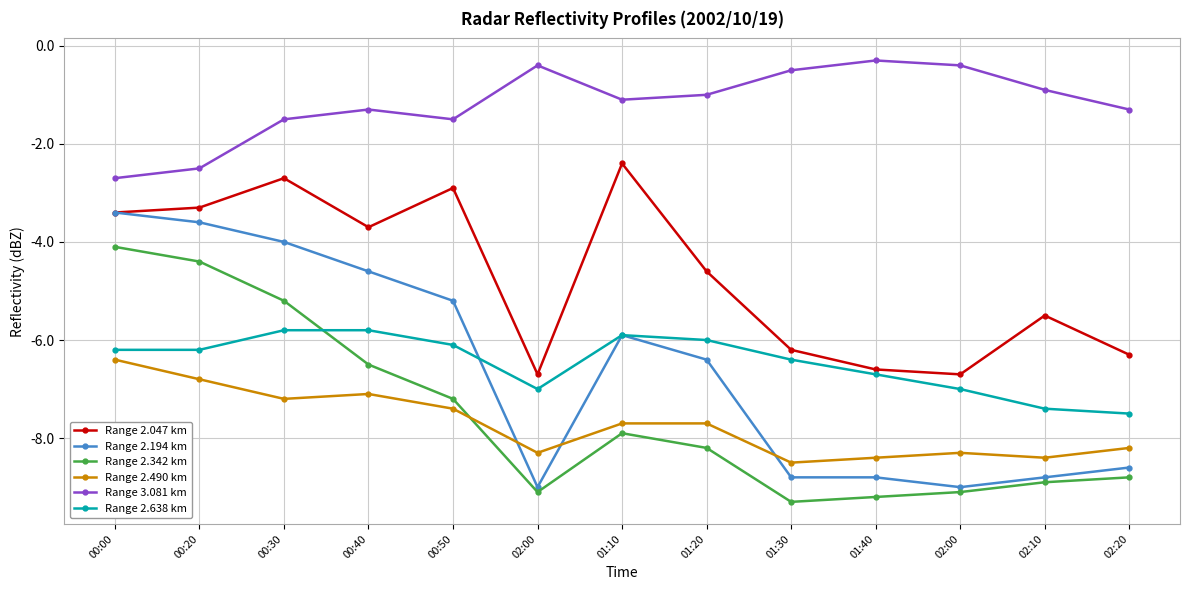

What is the sum of the Range 2.638 km values at 02:10 and 00:50?

-13.5